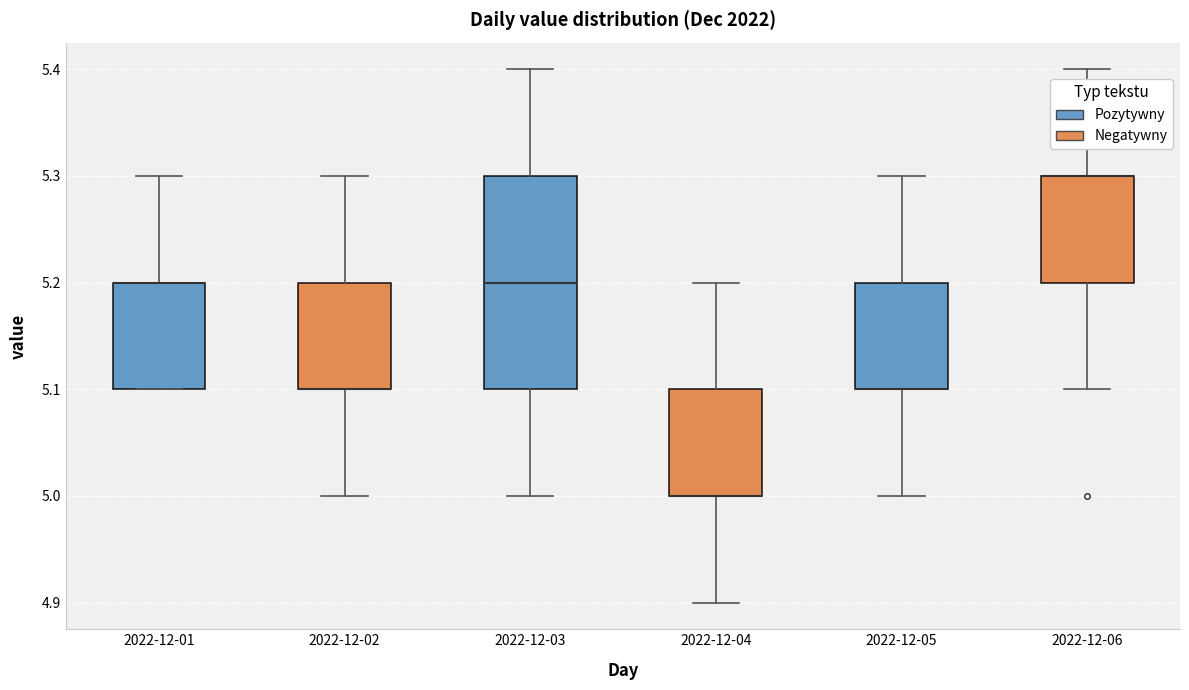

Where is the upper edge of the box for 2022-12-05 on the y-axis? The values are not printed on the chart, so give them approximately, as read against the axis.

5.2